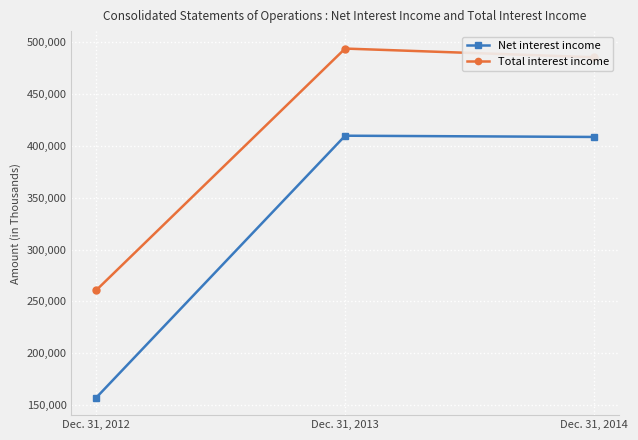

At which category is the sum across all series the highest?

Dec. 31, 2013